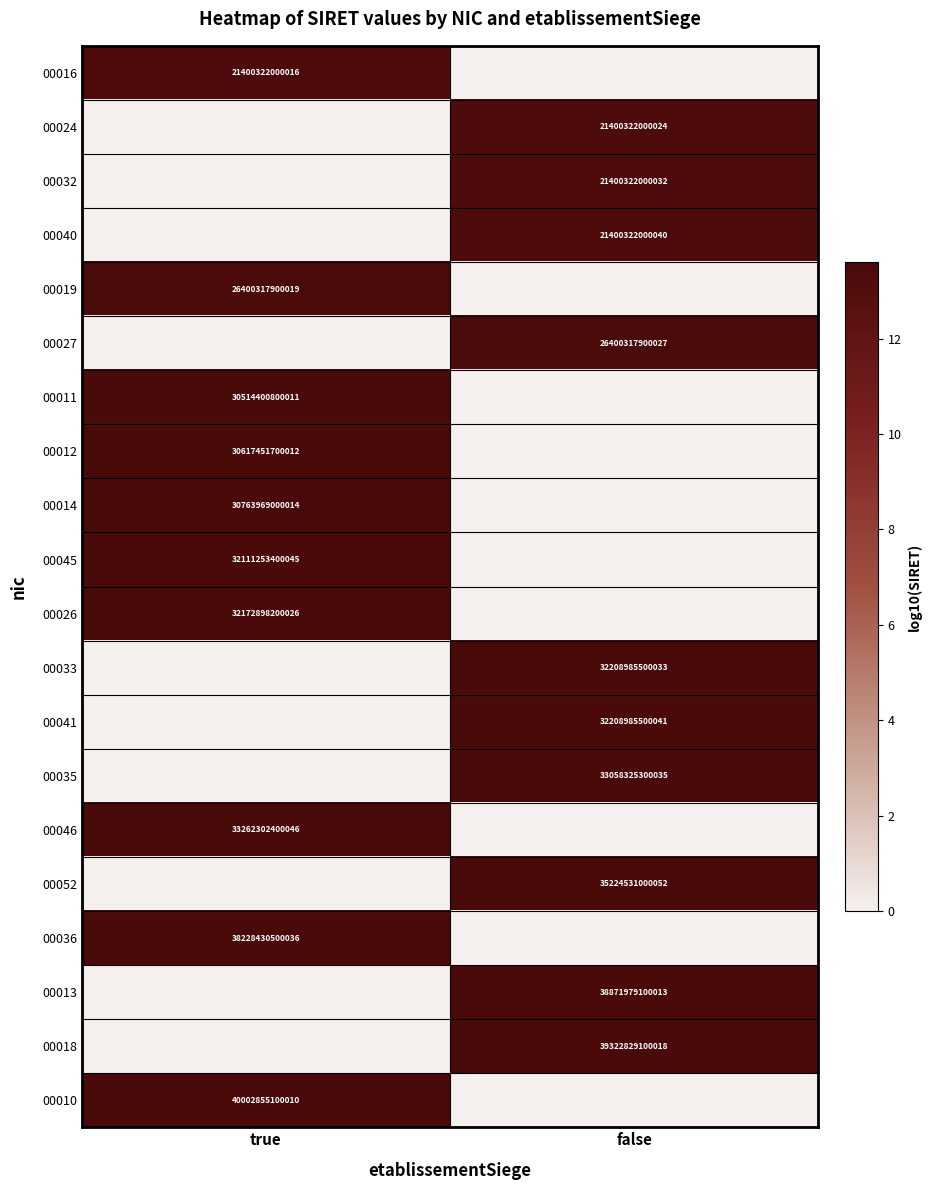

Is it true that 00016 equals 14831226757894 at true?

False